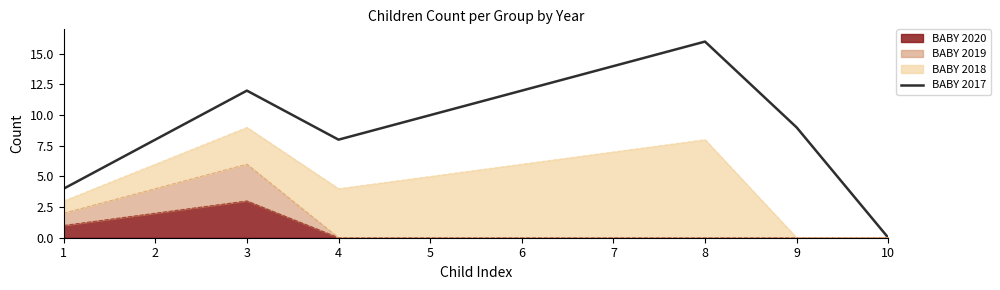

How many lines are shown in the chart?

1